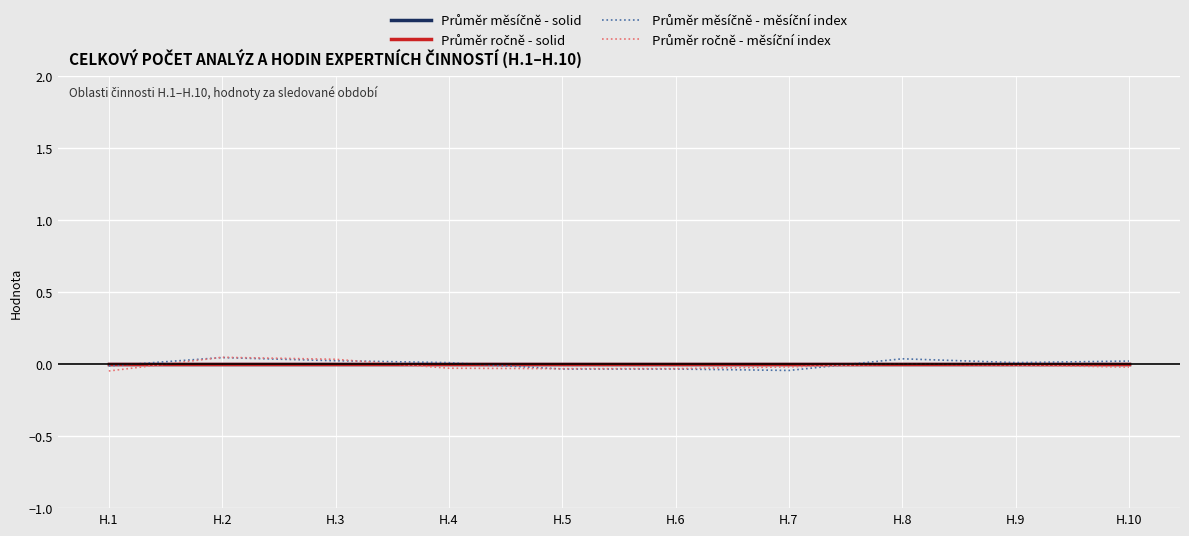

Does the chart display data point markers on the line(s)?

No